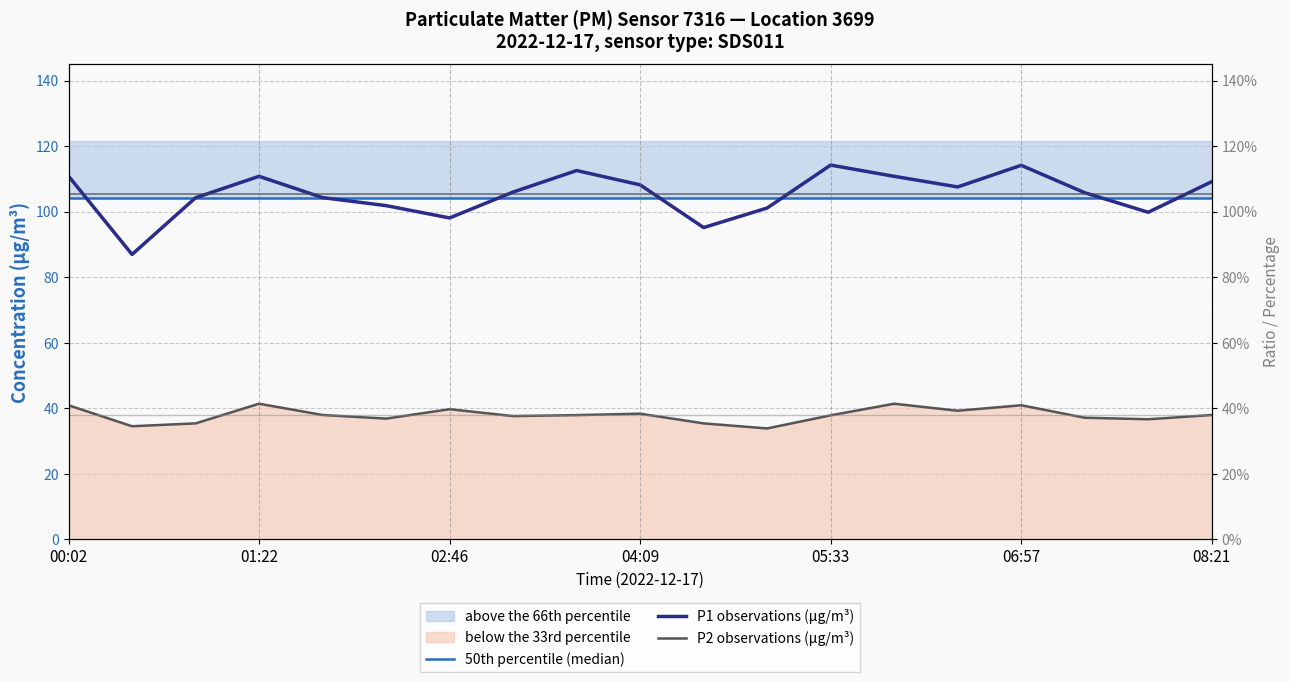

Reading left to right, list all the values displayed in this chart.

50th percentile (median): 104.2	104.2	104.2	104.2	104.2	104.2	104.2	104.2	104.2	104.2	104.2	104.2	104.2	104.2	104.2	104.2	104.2	104.2	104.2
P1 observations (µg/m³): 110.8	86.9	104.2	110.8	104.3	101.8	98.1	106.0	112.5	108.2	95.1	101.1	114.2	110.8	107.5	114.1	105.8	99.8	109.1
P2 observations (µg/m³): 40.9	34.5	35.4	41.4	37.9	36.8	39.7	37.6	37.9	38.3	35.4	33.8	37.8	41.4	39.2	40.9	37.1	36.6	37.9